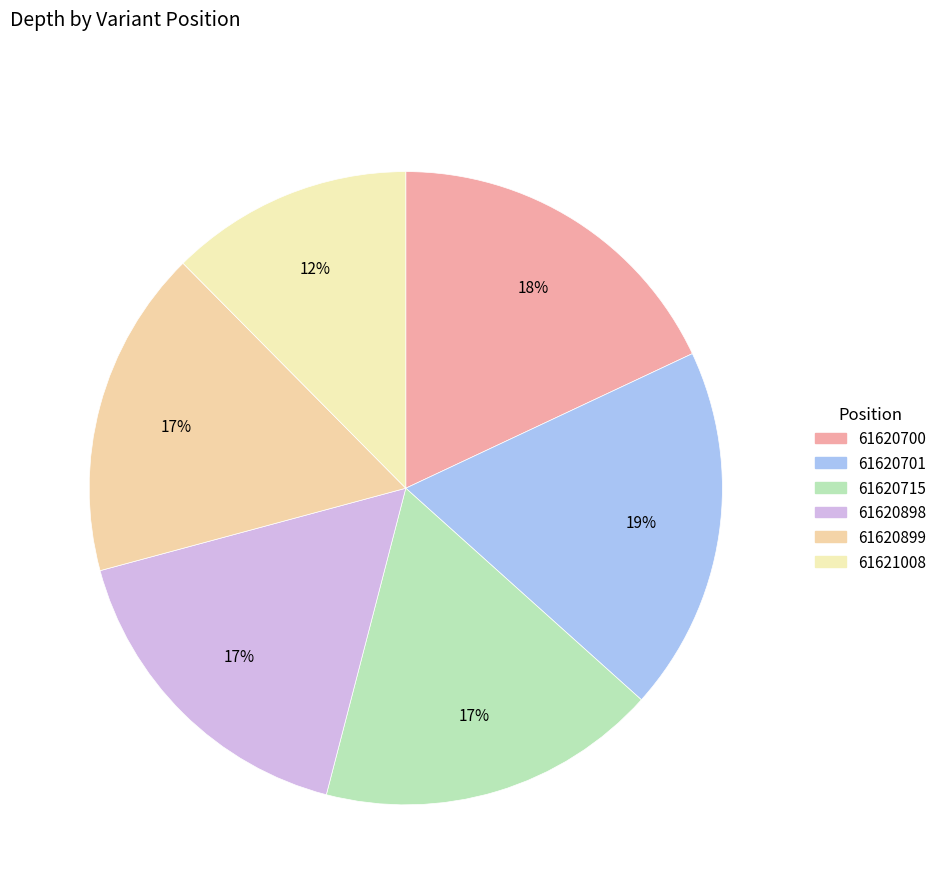

Count the number of slices in the pie.

6